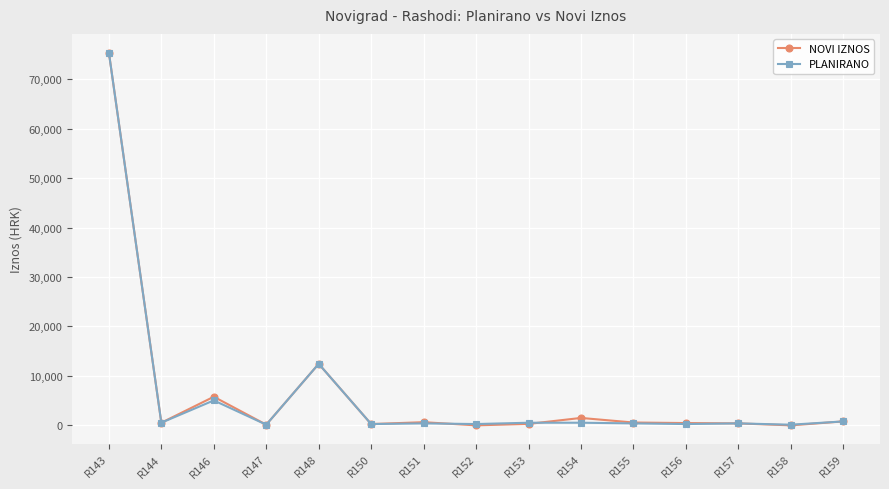

At which label is NOVI IZNOS closest to 37686?

R148